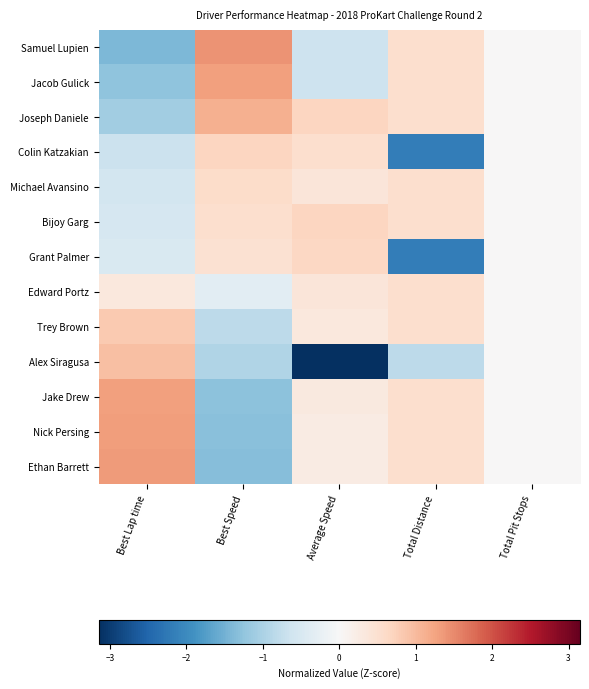

Reading right to left, what are all the values shown in this chart?

Samuel Lupien: Total Pit Stops=0.0	Total Distance=0.5	Average Speed=-0.6	Best Speed=1.4	Best Lap time=-1.4
Jacob Gulick: Total Pit Stops=0.0	Total Distance=0.5	Average Speed=-0.6	Best Speed=1.3	Best Lap time=-1.3
Joseph Daniele: Total Pit Stops=0.0	Total Distance=0.5	Average Speed=0.7	Best Speed=1.1	Best Lap time=-1.1
Colin Katzakian: Total Pit Stops=0.0	Total Distance=-2.2	Average Speed=0.5	Best Speed=0.7	Best Lap time=-0.7
Michael Avansino: Total Pit Stops=0.0	Total Distance=0.5	Average Speed=0.4	Best Speed=0.6	Best Lap time=-0.6
Bijoy Garg: Total Pit Stops=0.0	Total Distance=0.5	Average Speed=0.7	Best Speed=0.5	Best Lap time=-0.5
Grant Palmer: Total Pit Stops=0.0	Total Distance=-2.2	Average Speed=0.6	Best Speed=0.5	Best Lap time=-0.5
Edward Portz: Total Pit Stops=0.0	Total Distance=0.5	Average Speed=0.4	Best Speed=-0.3	Best Lap time=0.3
Trey Brown: Total Pit Stops=0.0	Total Distance=0.5	Average Speed=0.3	Best Speed=-0.8	Best Lap time=0.8
Alex Siragusa: Total Pit Stops=0.0	Total Distance=-0.8	Average Speed=-3.2	Best Speed=-0.9	Best Lap time=0.9
Jake Drew: Total Pit Stops=0.0	Total Distance=0.5	Average Speed=0.3	Best Speed=-1.3	Best Lap time=1.3
Nick Persing: Total Pit Stops=0.0	Total Distance=0.5	Average Speed=0.3	Best Speed=-1.3	Best Lap time=1.3
Ethan Barrett: Total Pit Stops=0.0	Total Distance=0.5	Average Speed=0.3	Best Speed=-1.3	Best Lap time=1.3